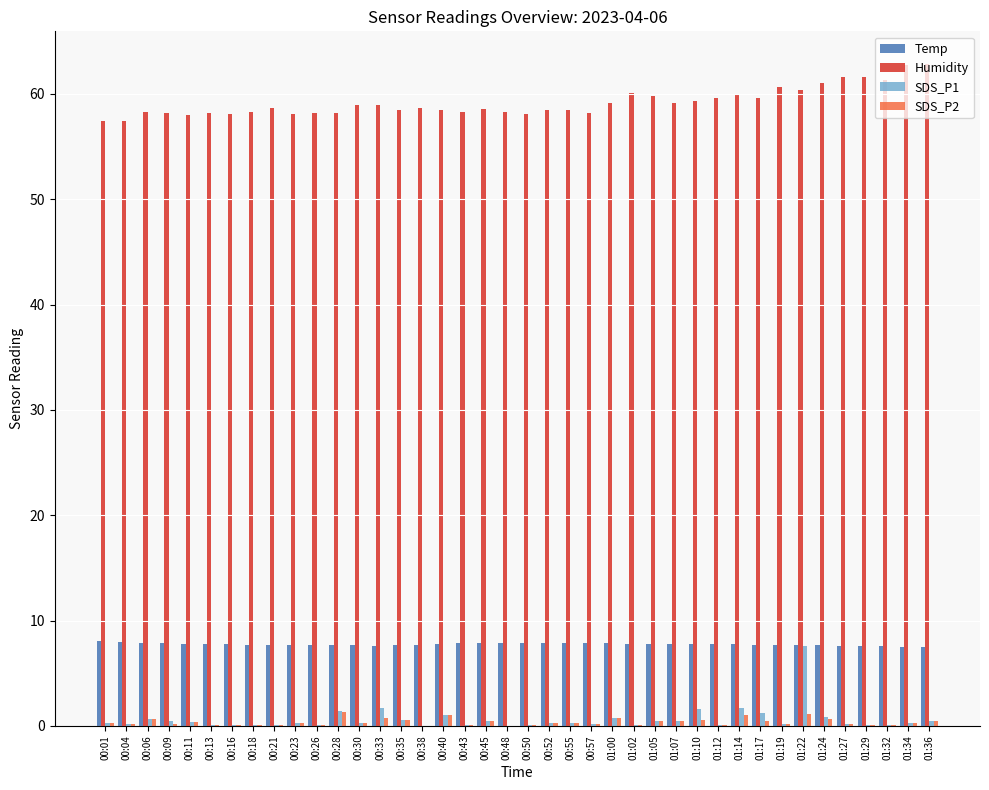

What is the sum of all SDS_P2 values?

15.2